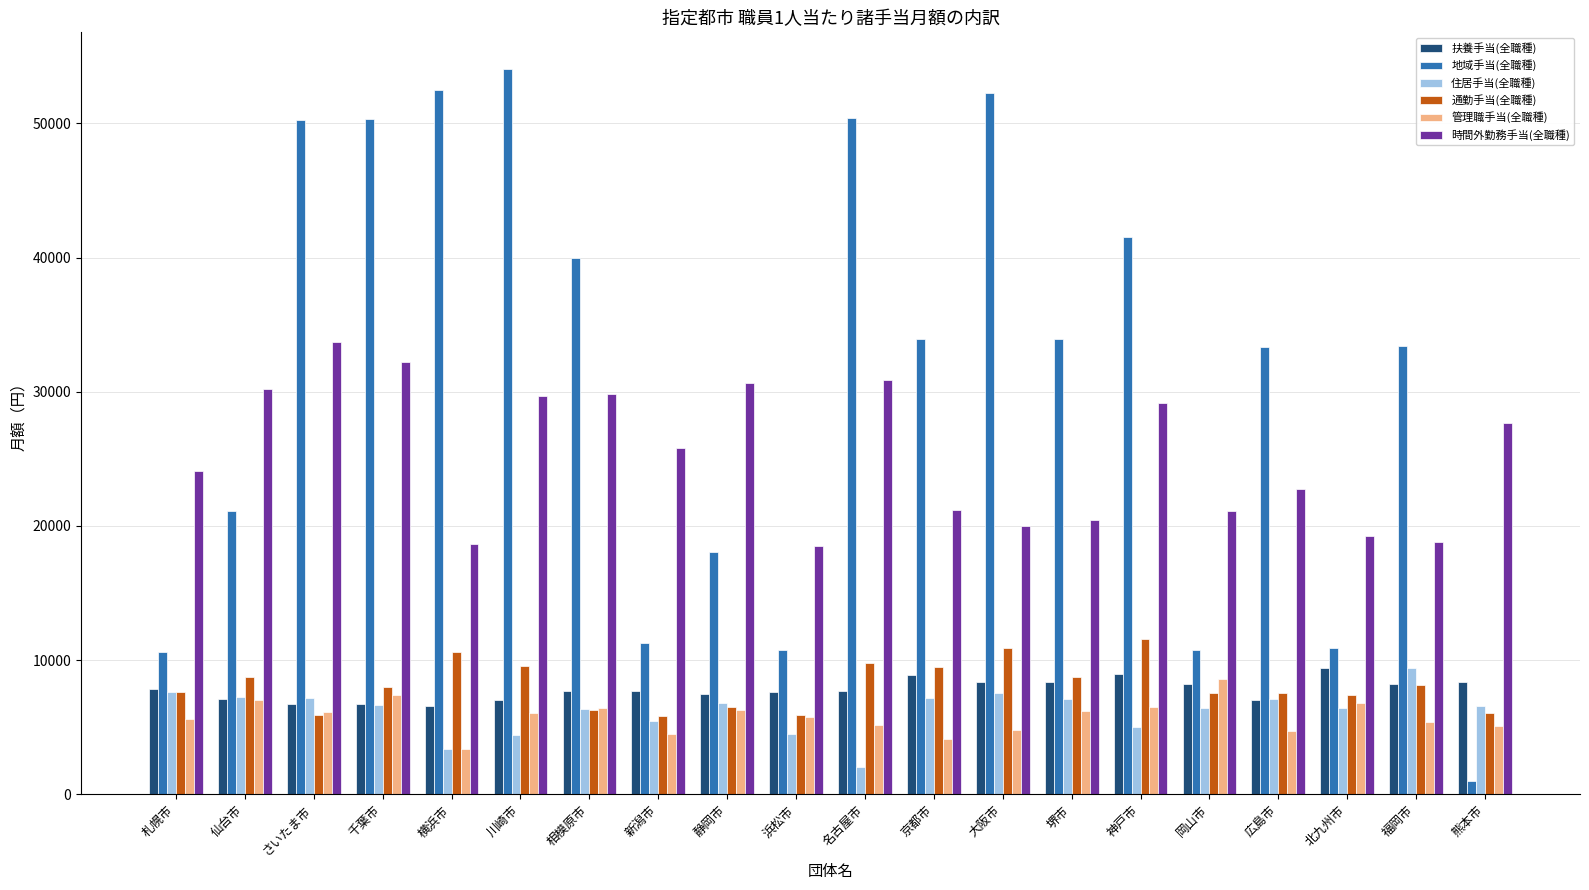

What are all the series names shown in the legend?

扶養手当(全職種), 地域手当(全職種), 住居手当(全職種), 通勤手当(全職種), 管理職手当(全職種), 時間外勤務手当(全職種)